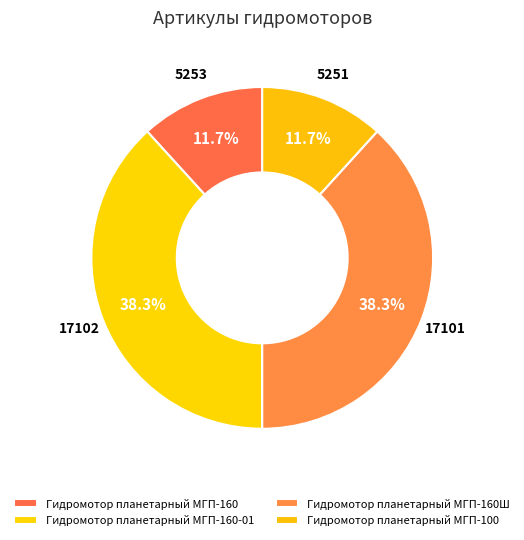

To the nearest percent, what percentage of the pie is Гидромотор планетарный МГП-160?

12%